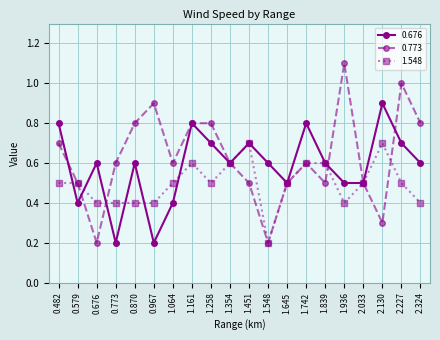

Reading left to right, extract all data points from this chart.

0.676: 0.482=0.8	0.579=0.4	0.676=0.6	0.773=0.2	0.870=0.6	0.967=0.2	1.064=0.4	1.161=0.8	1.258=0.7	1.354=0.6	1.451=0.7	1.548=0.6	1.645=0.5	1.742=0.8	1.839=0.6	1.936=0.5	2.033=0.5	2.130=0.9	2.227=0.7	2.324=0.6
0.773: 0.482=0.7	0.579=0.5	0.676=0.2	0.773=0.6	0.870=0.8	0.967=0.9	1.064=0.6	1.161=0.8	1.258=0.8	1.354=0.6	1.451=0.5	1.548=0.2	1.645=0.5	1.742=0.6	1.839=0.5	1.936=1.1	2.033=0.5	2.130=0.3	2.227=1.0	2.324=0.8
1.548: 0.482=0.5	0.579=0.5	0.676=0.4	0.773=0.4	0.870=0.4	0.967=0.4	1.064=0.5	1.161=0.6	1.258=0.5	1.354=0.6	1.451=0.7	1.548=0.2	1.645=0.5	1.742=0.6	1.839=0.6	1.936=0.4	2.033=0.5	2.130=0.7	2.227=0.5	2.324=0.4